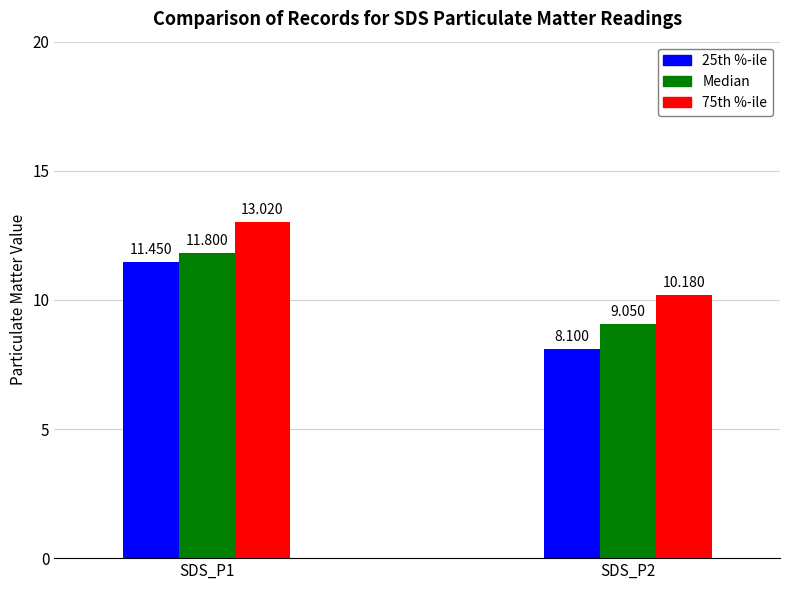

Where does the Median series first go above 11?

SDS_P1